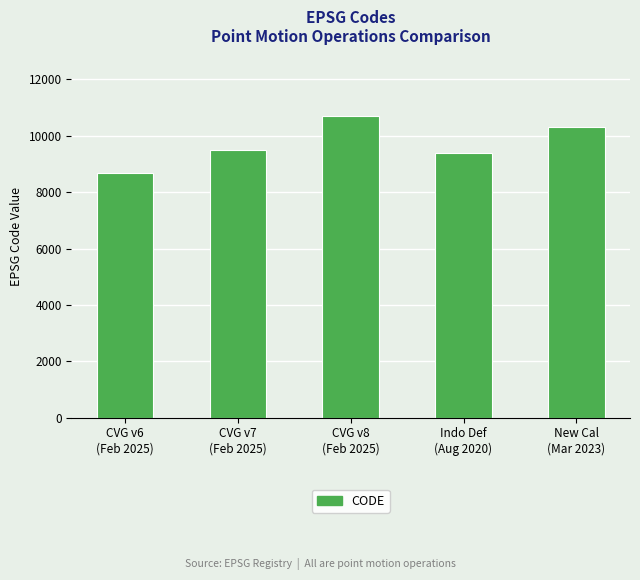

Which category has the highest value across all series?

CVG v8
(Feb 2025)